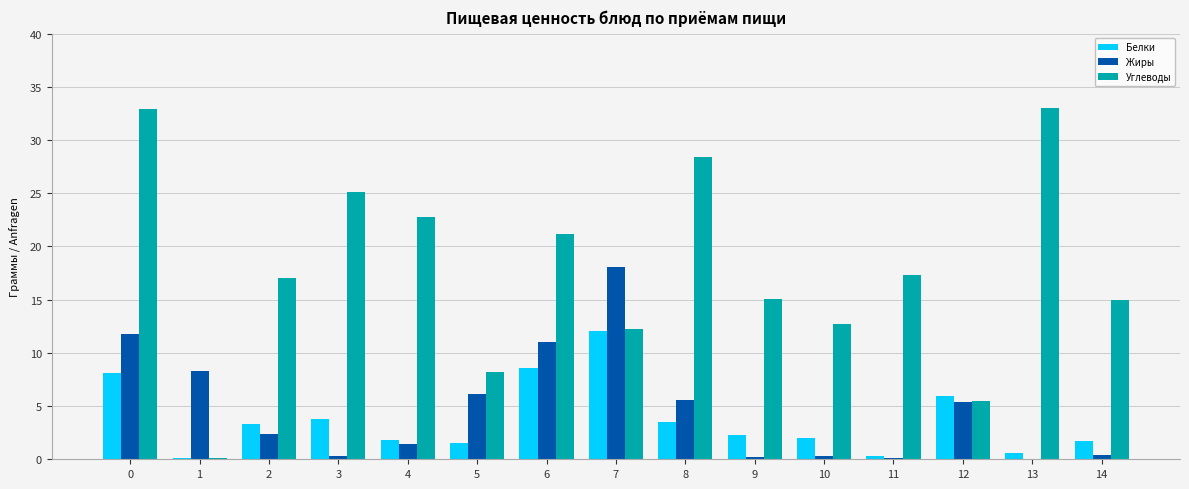

What is the difference between the Углеводы values at 14 and 13?

18.0